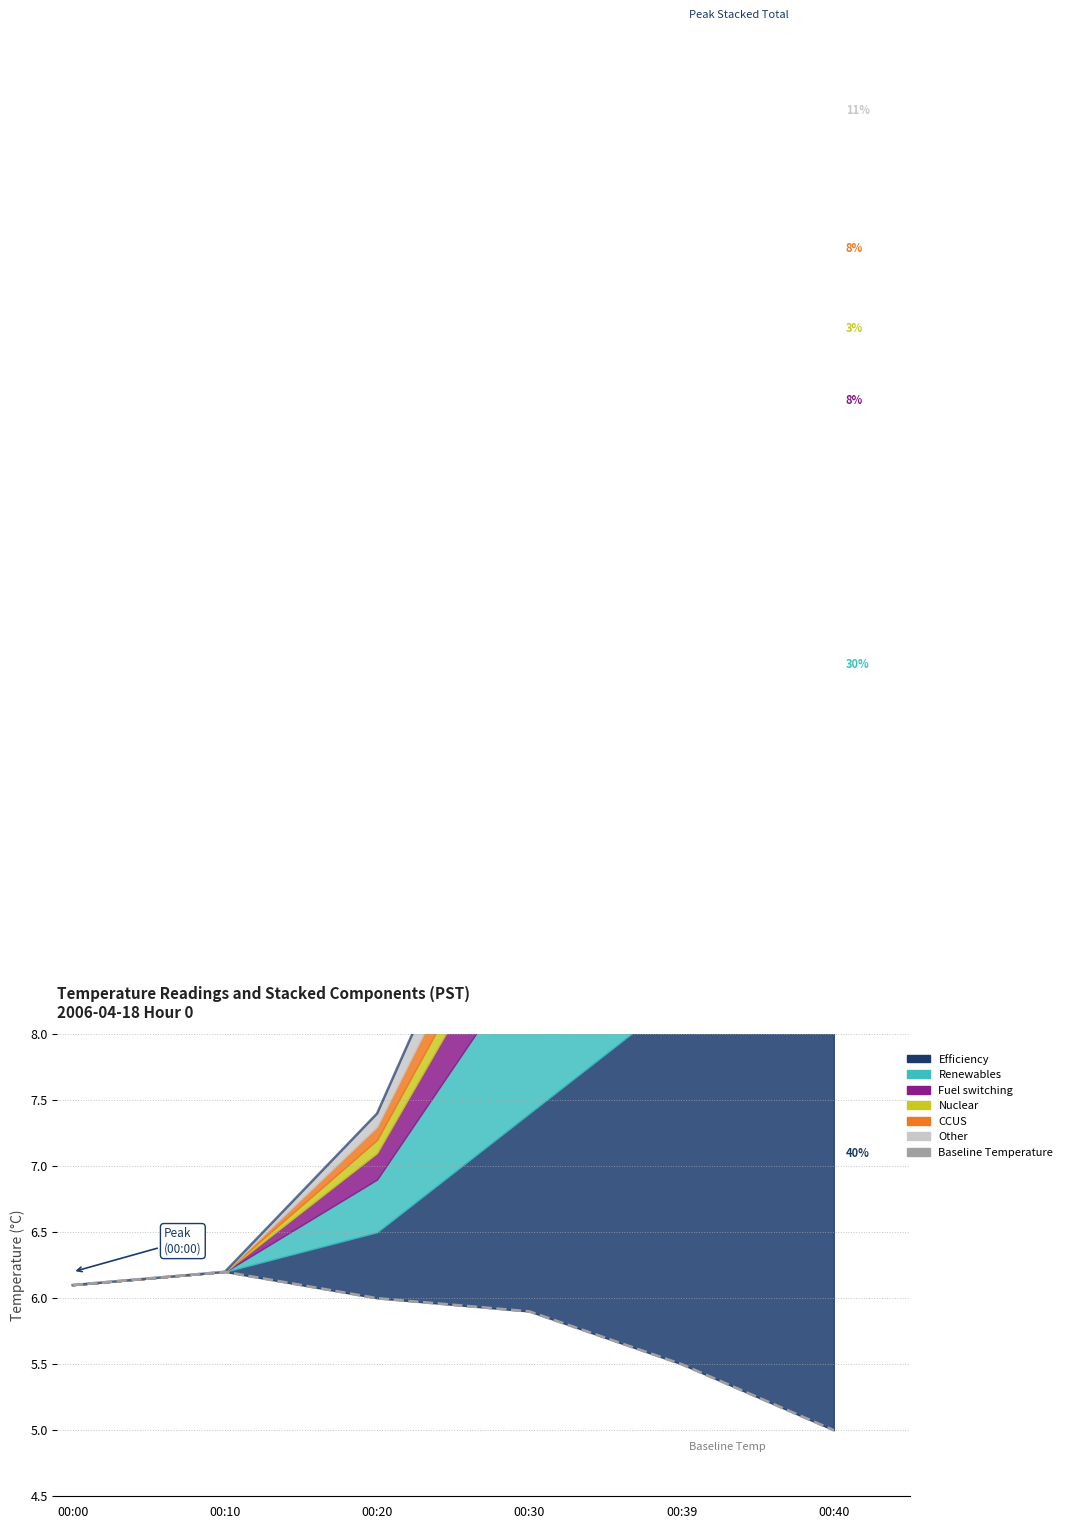

The chart shows a value of 10.1 at 00:20. True or false?

False